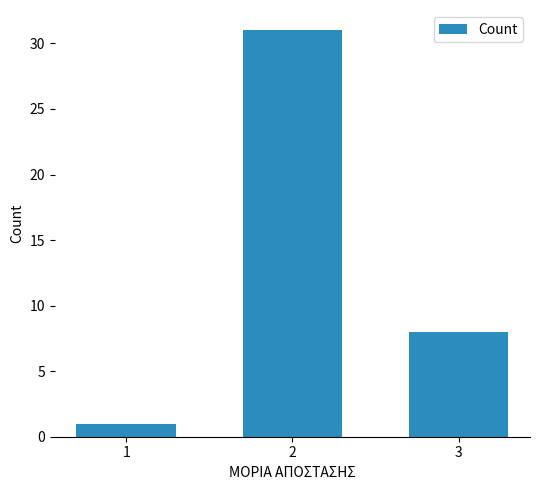

What is the difference between the maximum and second lowest values?

23